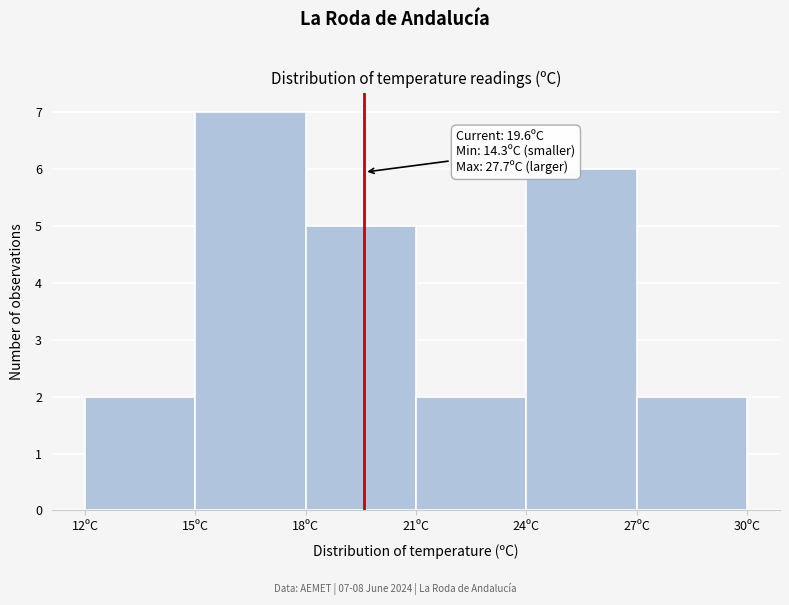

Which range on the x-axis has the tallest bar?

15 to 18